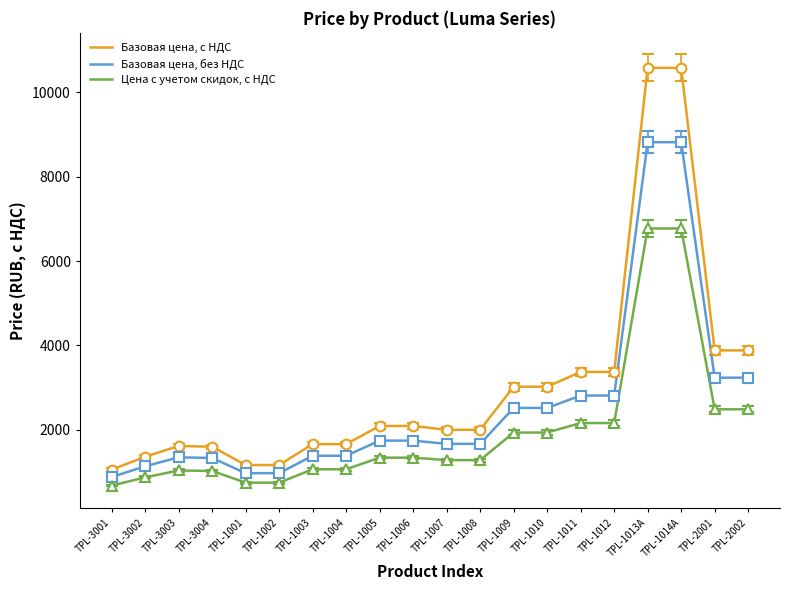

Which series has the largest total across all categories?

Базовая цена, с НДС